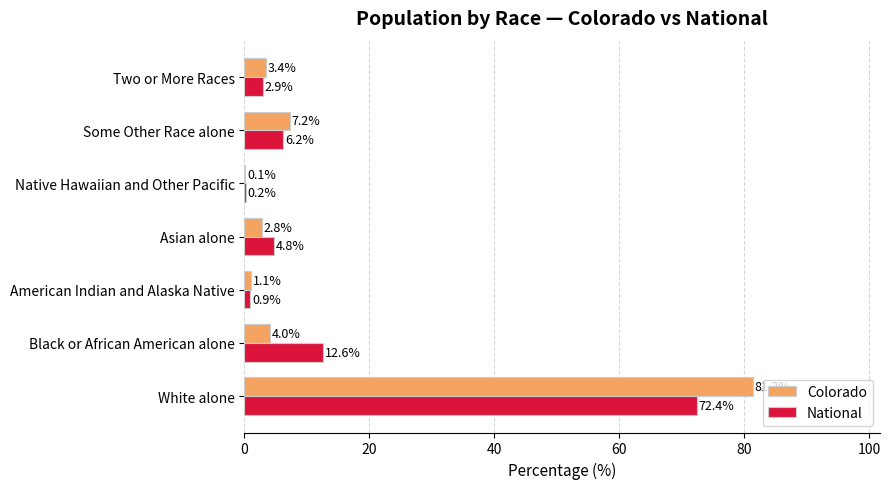

What is the maximum value for Colorado?

81.3